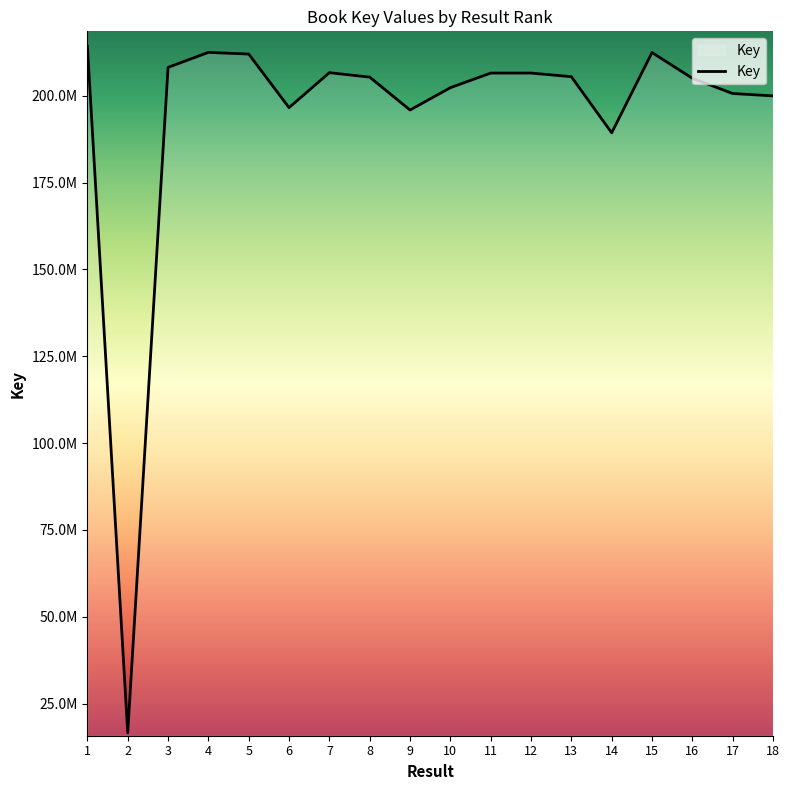

Approximately how many times larger is the value at 12 compared to 13?

1.0